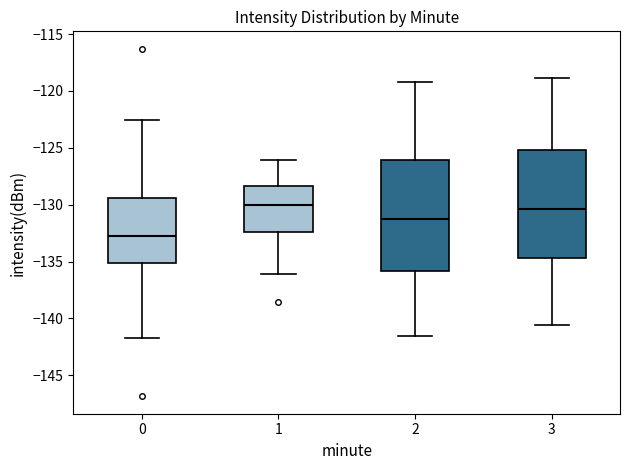

Reading left to right, transcribe this box plot: for each box, give where its median line is, the range the box spans, and where its two whiskers end, as read against the y-axis. The values are not printed on the chart, so give them approximately, as read against the axis.

0: median -132.5, box -135.0 to -129.5, whiskers -141.5 to -122.5
1: median -130.0, box -132.5 to -128.5, whiskers -136.0 to -126.0
2: median -131.0, box -136.0 to -126.0, whiskers -141.5 to -119.0
3: median -130.5, box -134.5 to -125.0, whiskers -140.5 to -119.0